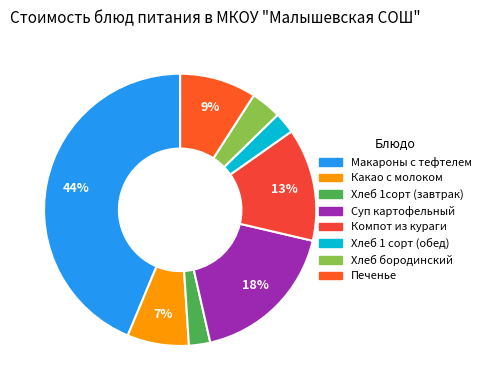

To the nearest percent, what is the average slice percentage?

12%